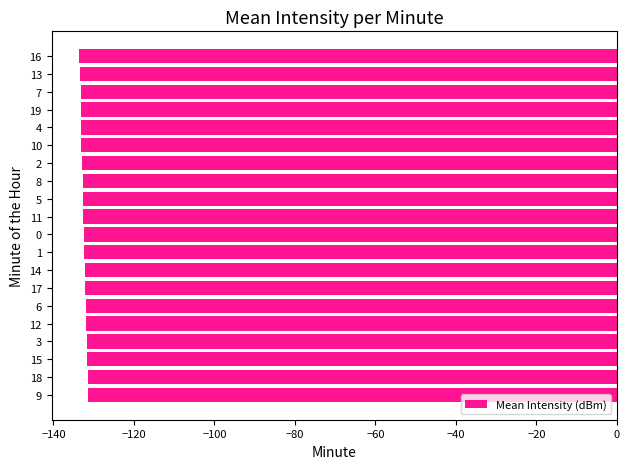

Is it true that the value at 10 is -133.1?

True